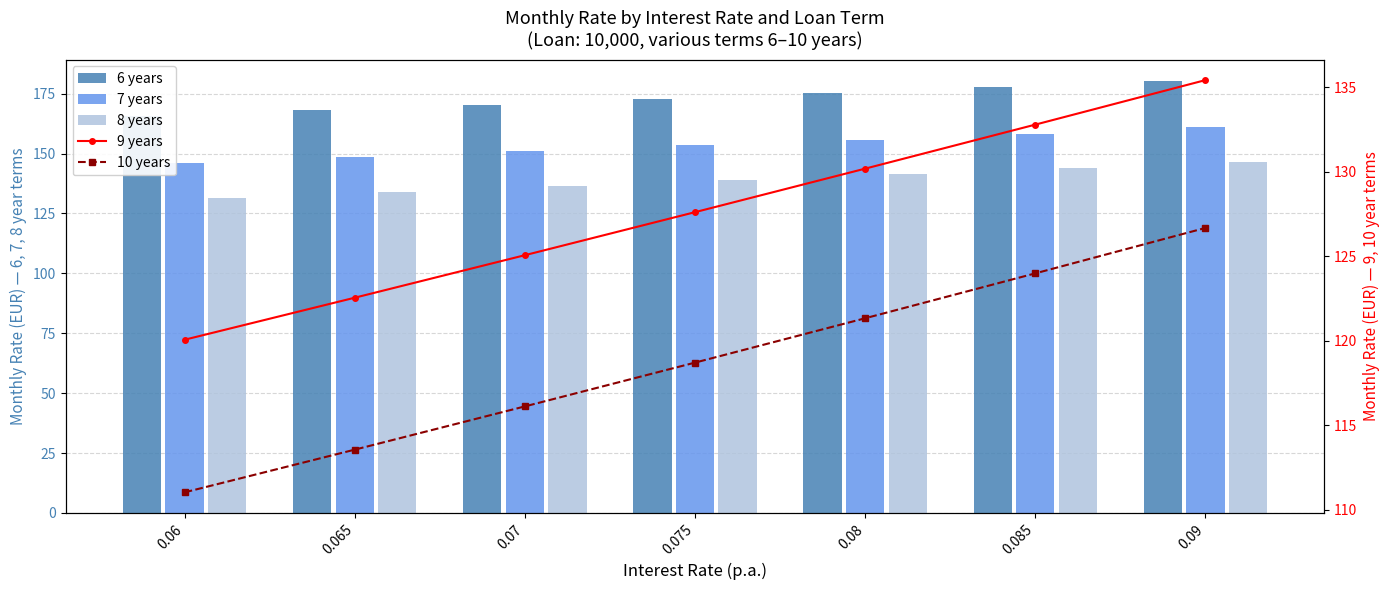

Between 0.085 and 0.075, which is larger?

0.085